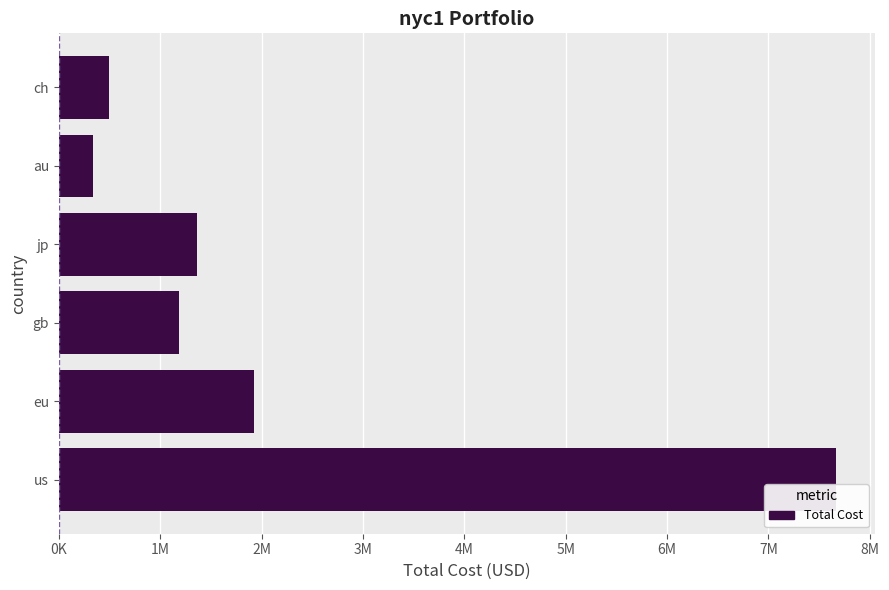

Are the bars horizontal?

Yes